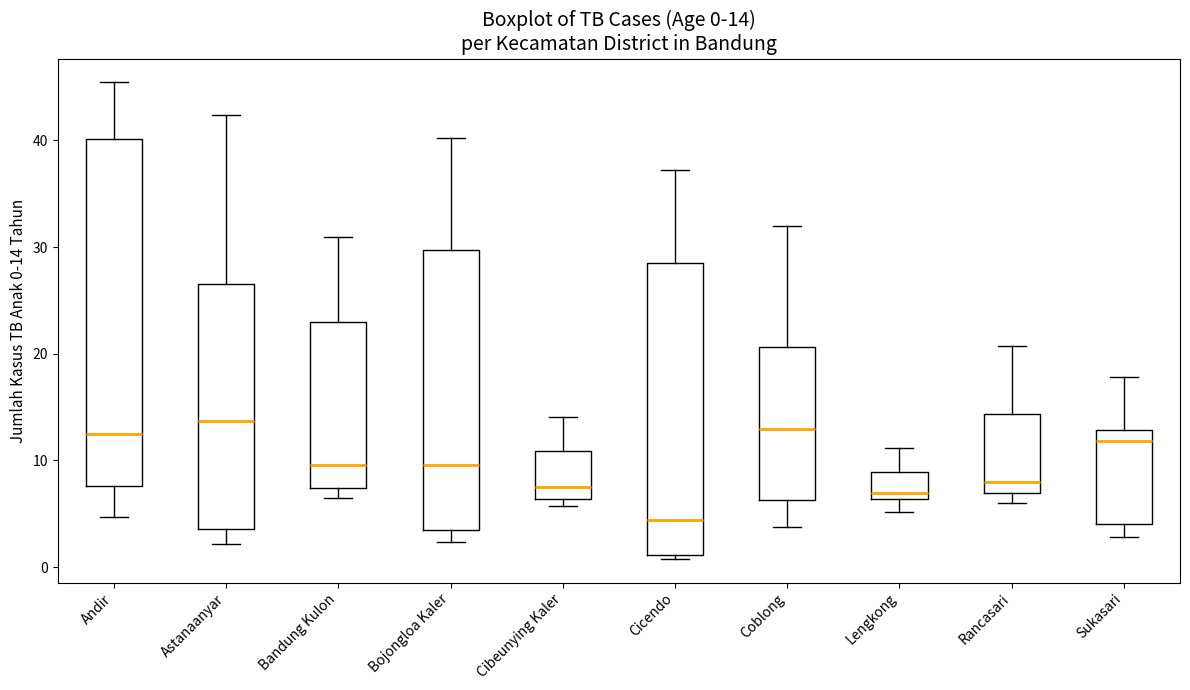

Comparing the boxes themselves (not the whiskers), which one is the tallest?

Andir